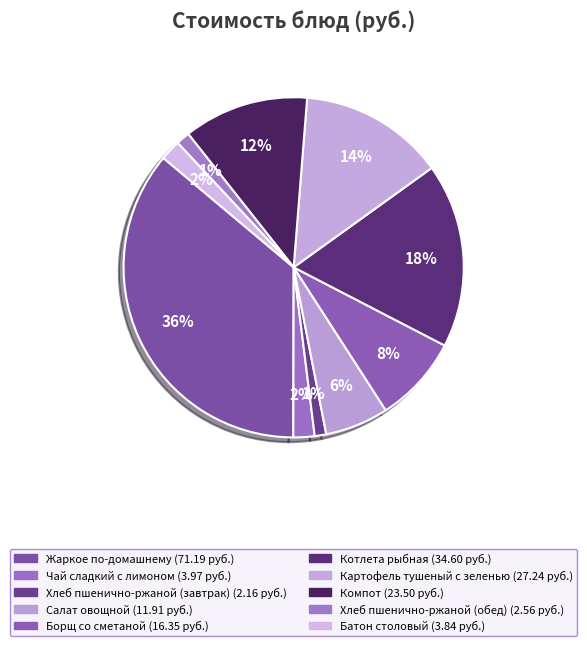

Count the number of slices in the pie.

10